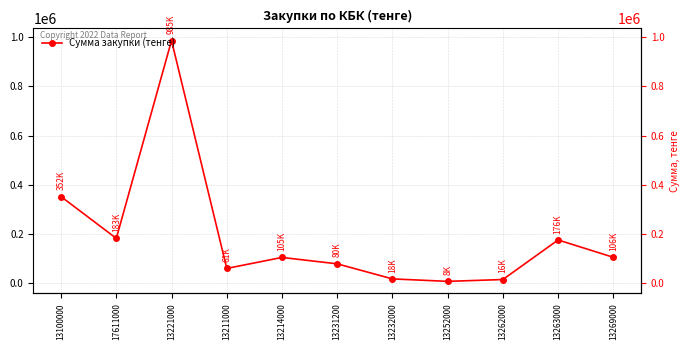

What is the difference between the values at 13252000 and 17611000?

174422.3